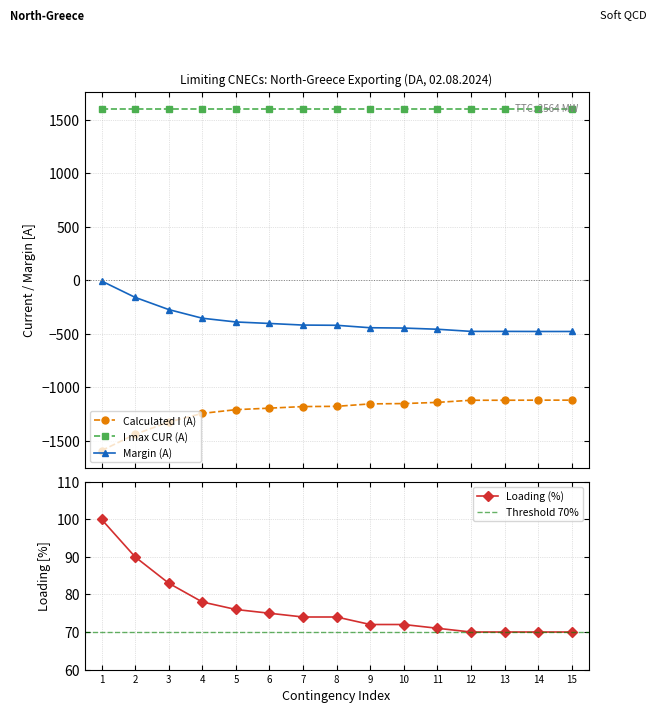

True or false: Loading (%) has a value of 140 at 4.

False